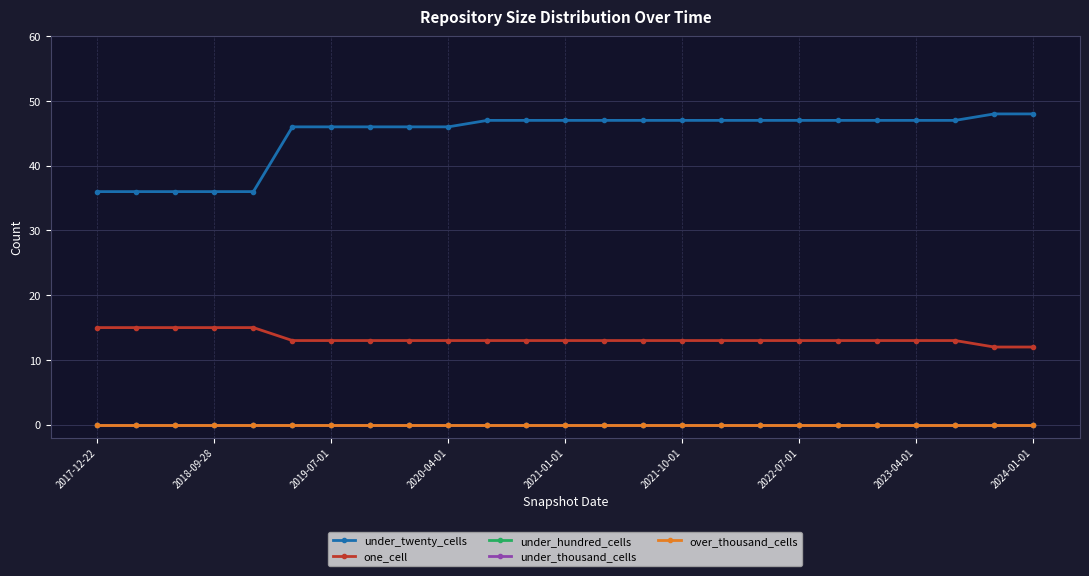

Does the chart have visible grid lines?

Yes